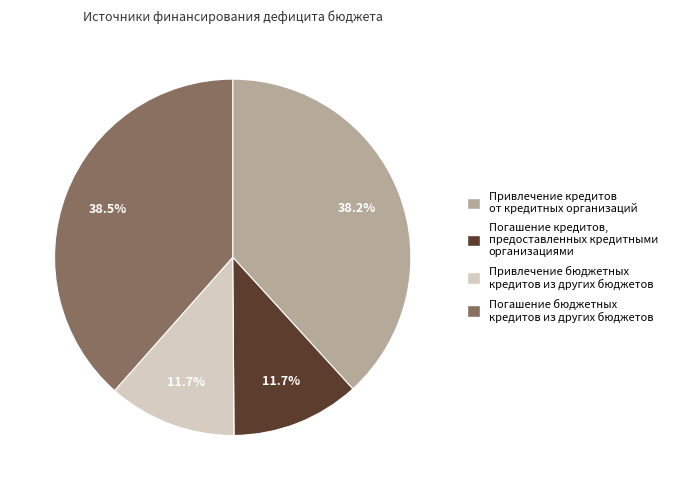

Does any single category account for the majority?

No